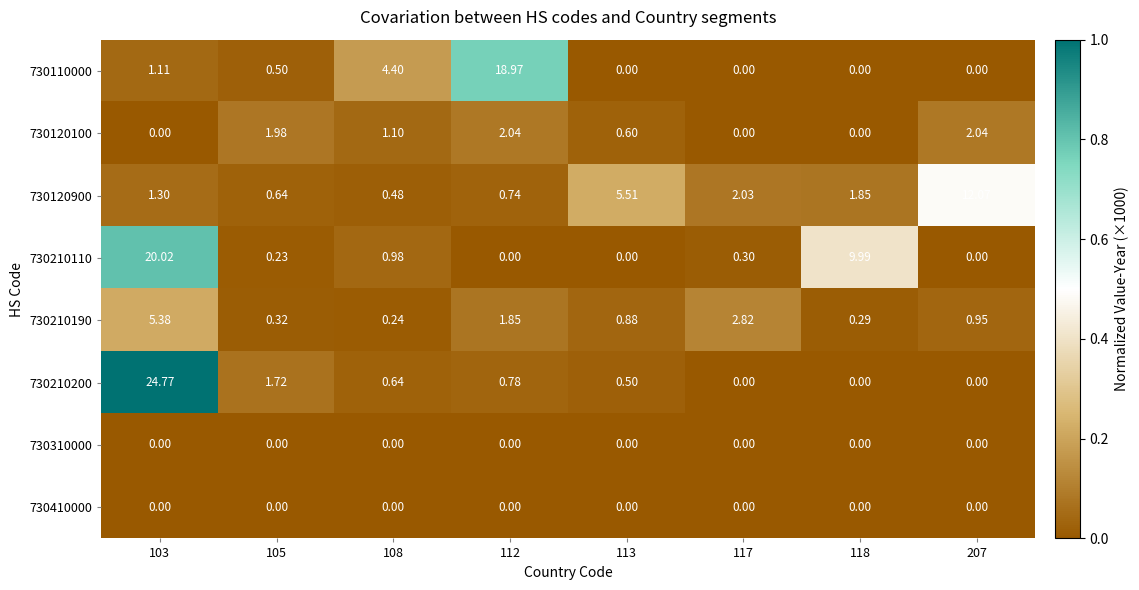

Is the value of 730410000 at 118 greater than the value of 730120900 at 108?

No